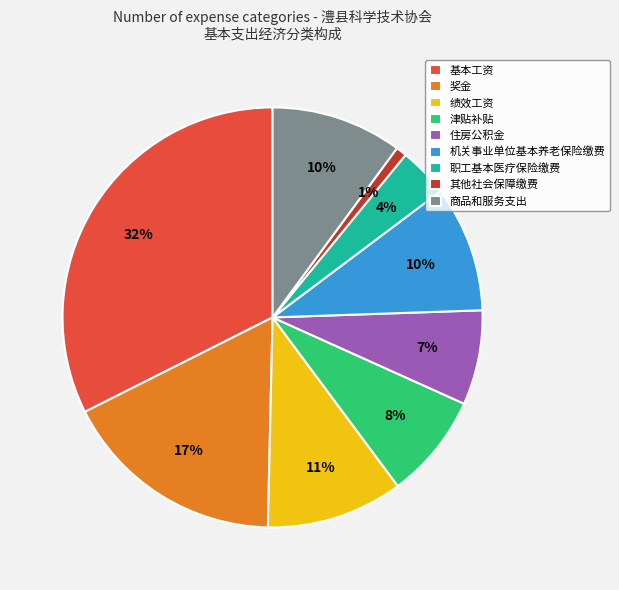

To the nearest percent, what percentage of the pie is 机关事业单位基本养老保险缴费?

10%